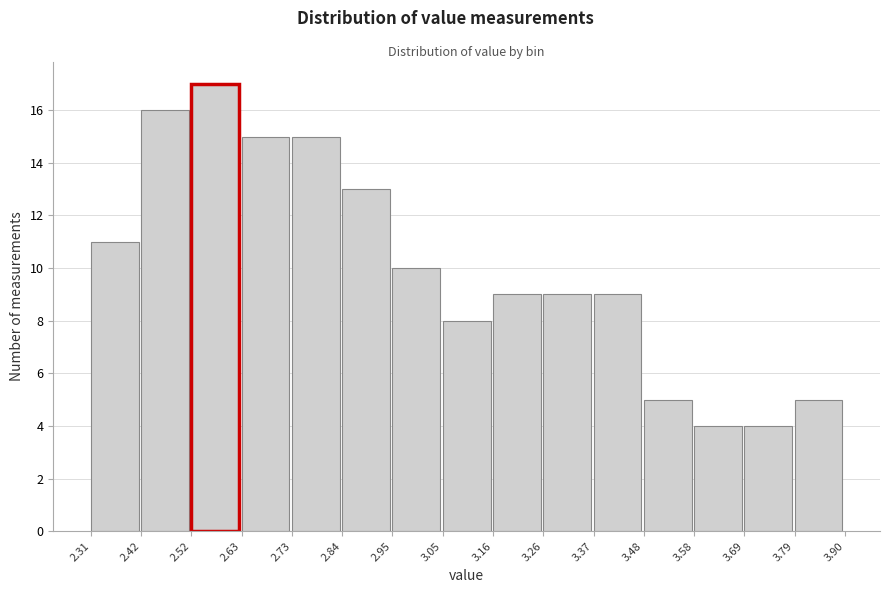

Reading left to right, transcribe this chart: for each bar, give the range it covers on the x-axis and its height. The values are not printed on the chart, so give them approximately, as read against the axis.

2.31 to 2.42: 11
2.42 to 2.52: 16
2.52 to 2.63: 17
2.63 to 2.73: 15
2.73 to 2.84: 15
2.84 to 2.95: 13
2.95 to 3.05: 10
3.05 to 3.16: 8
3.16 to 3.26: 9
3.26 to 3.37: 9
3.37 to 3.48: 9
3.48 to 3.58: 5
3.58 to 3.69: 4
3.69 to 3.79: 4
3.79 to 3.90: 5